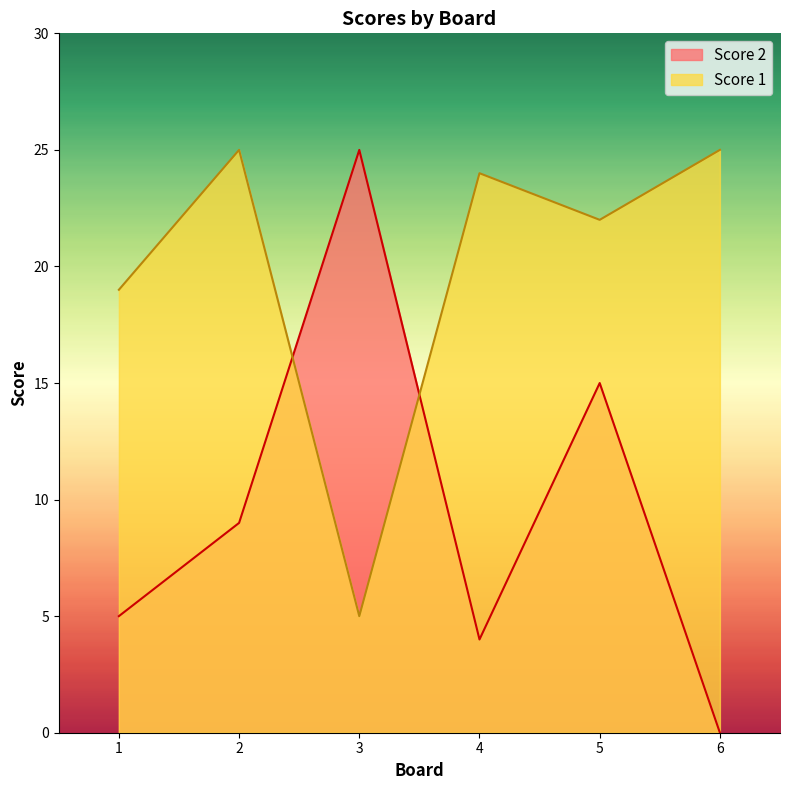

At which label does Score 1 reach its peak?

2